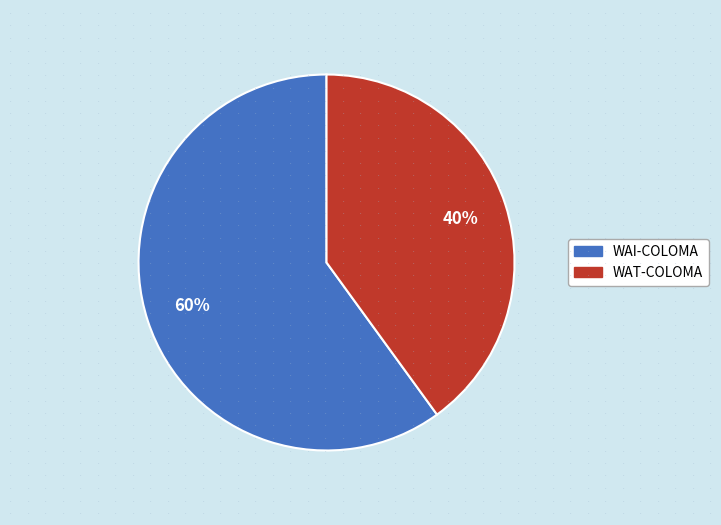

Which slice is the largest?

WAI-COLOMA